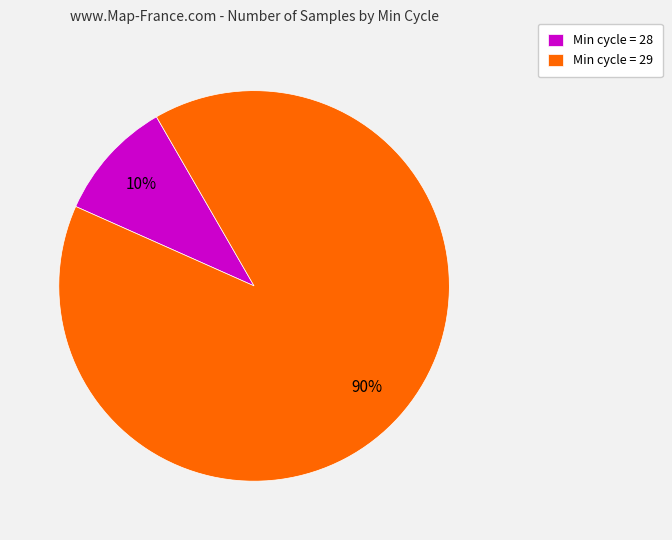

Do Min cycle = 29 and Min cycle = 28 together represent more than half of the pie?

Yes